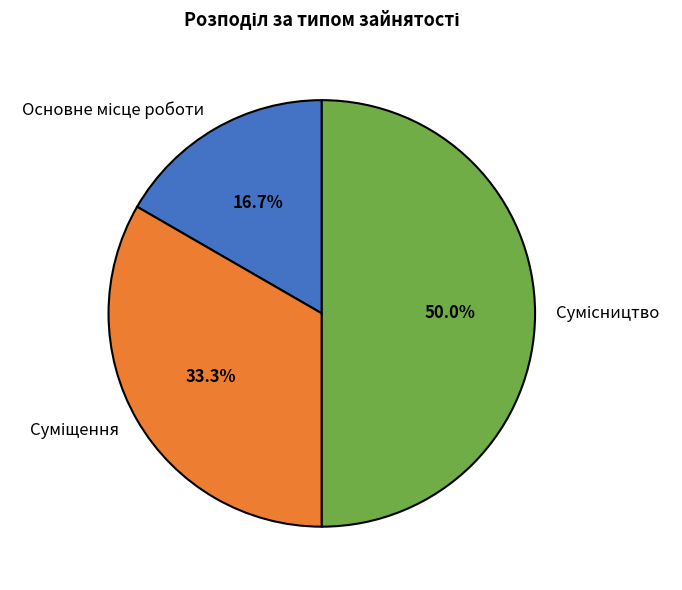

Count the number of slices in the pie.

3